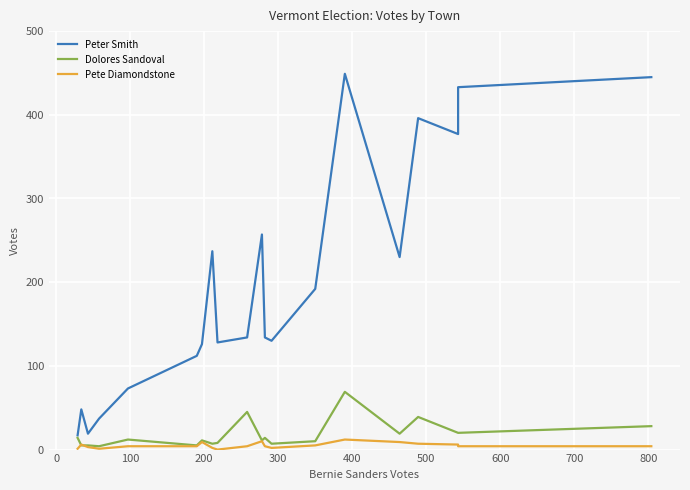

Is the value of Dolores Sandoval at 11 greater than the value of Pete Diamondstone at 500?

Yes